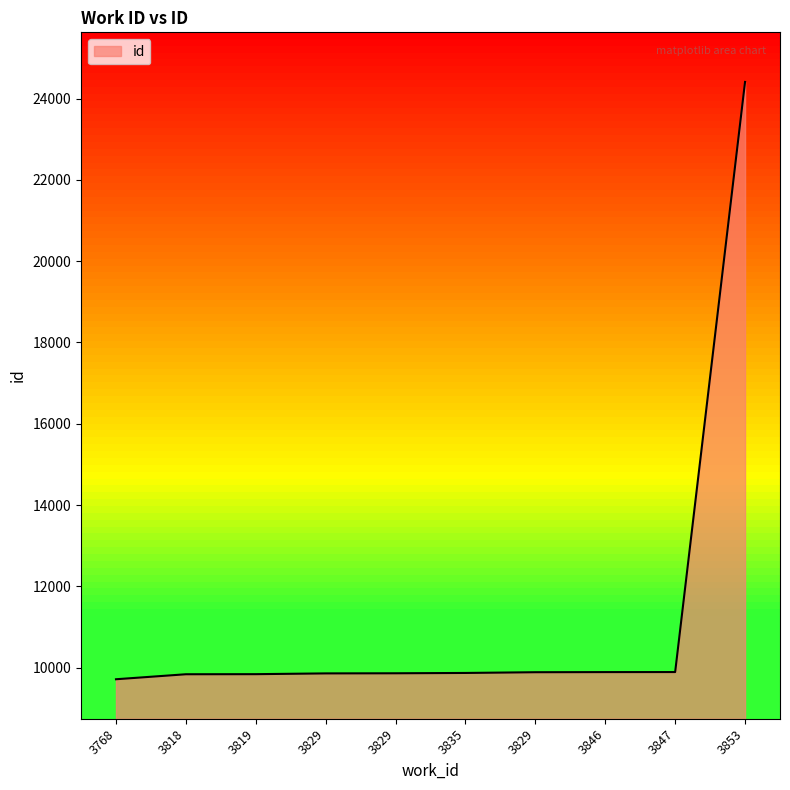

Reading left to right, transcribe all the data shown in this chart.

3768=9714	3818=9837	3819=9839	3829=9858	3829=9861	3835=9869	3829=9887	3846=9890	3847=9891	3853=24411